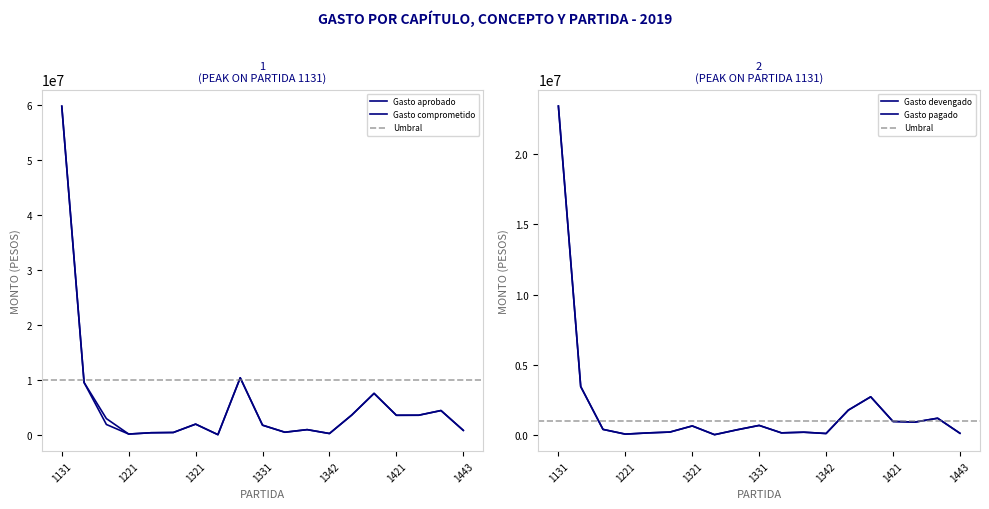

Which category has the highest value across all series?

1131